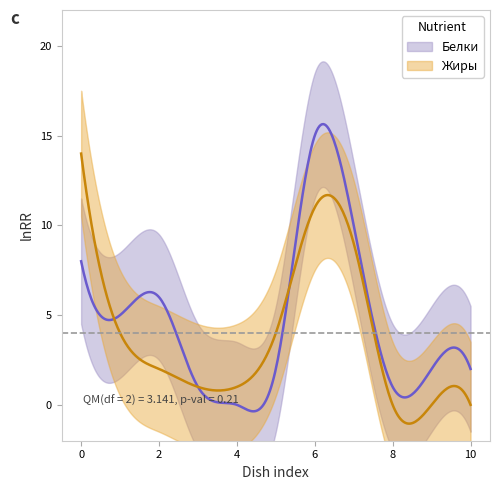

How many categories are shown in the chart?

11